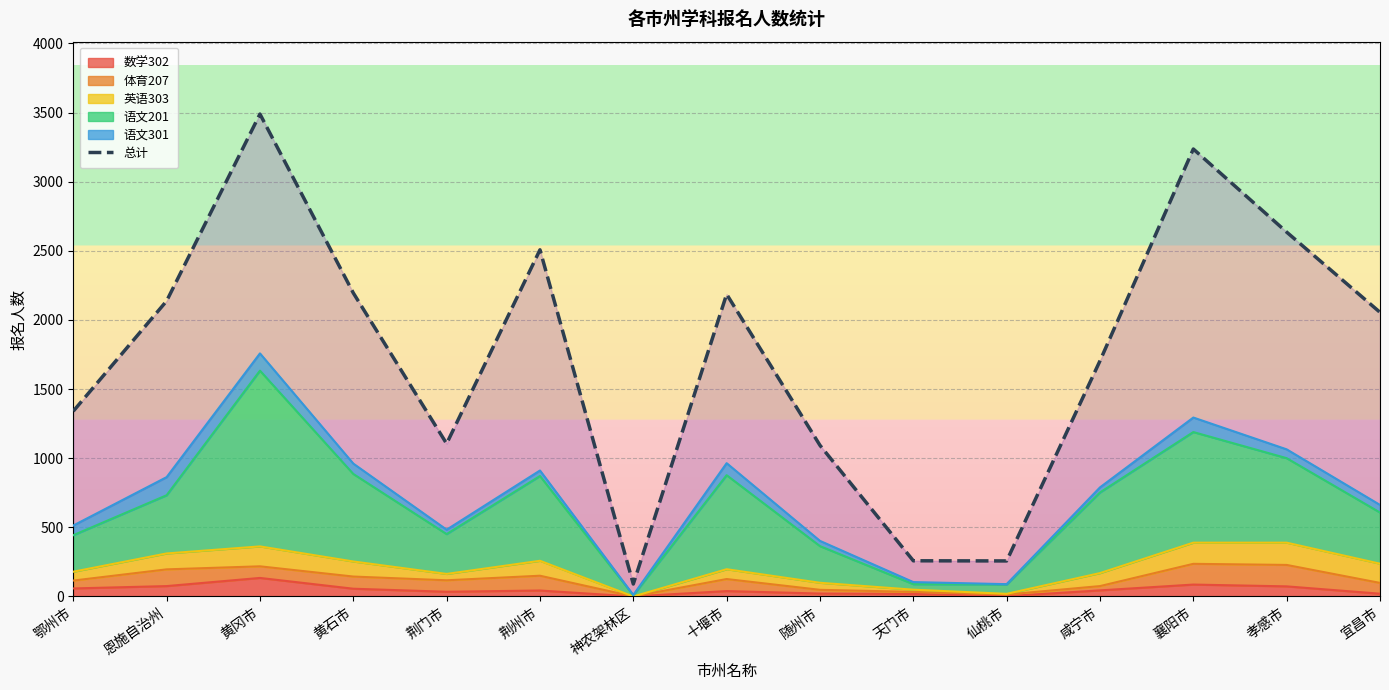

What position from the left is 仙桃市?

11